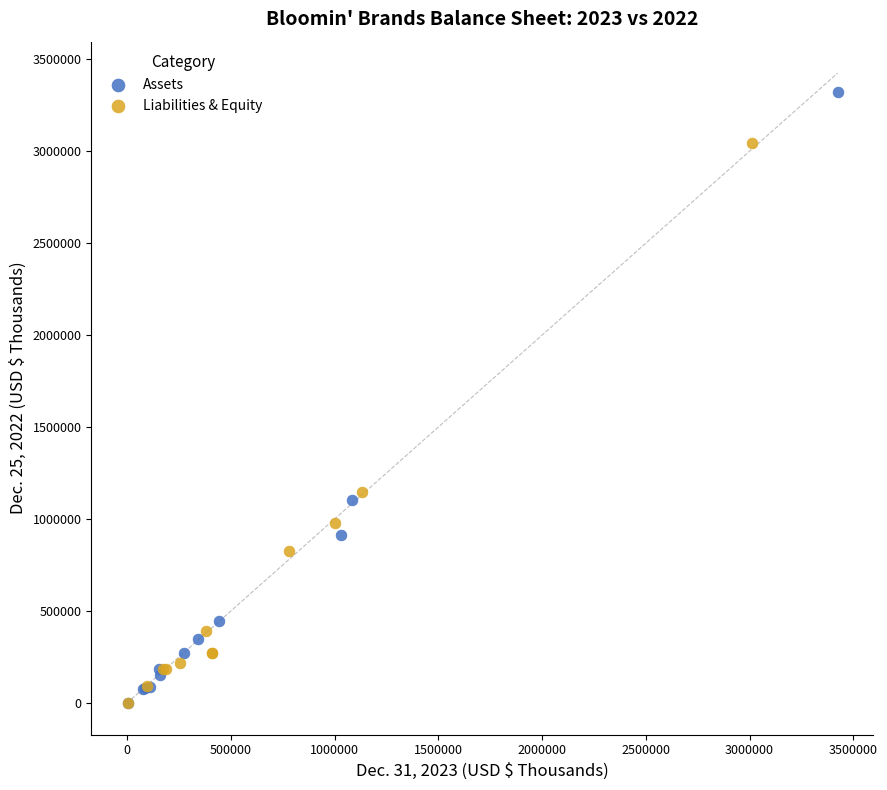

Which series has the largest Y range (max minus min)?

Assets